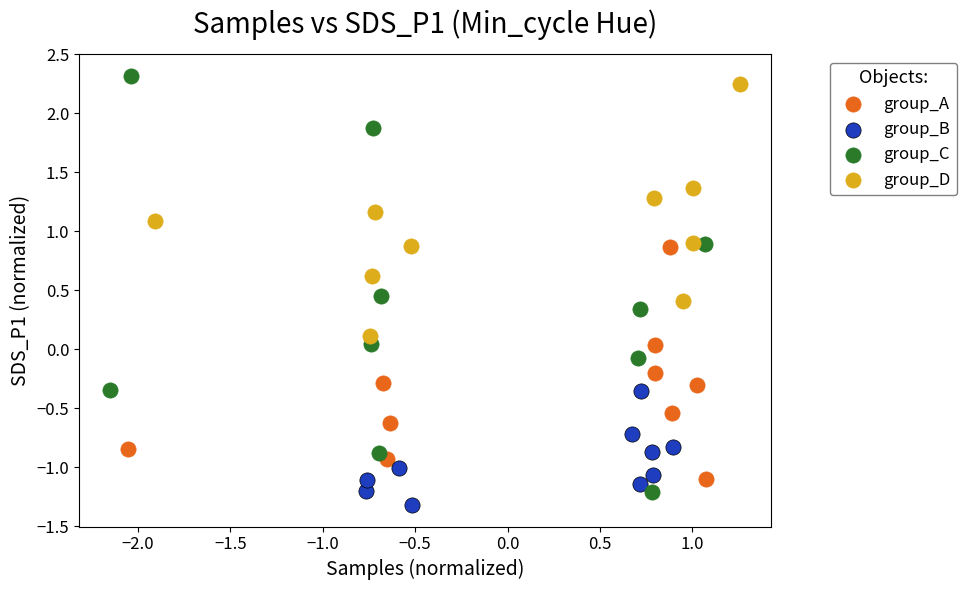

Which series reaches the maximum Y coordinate?

group_C